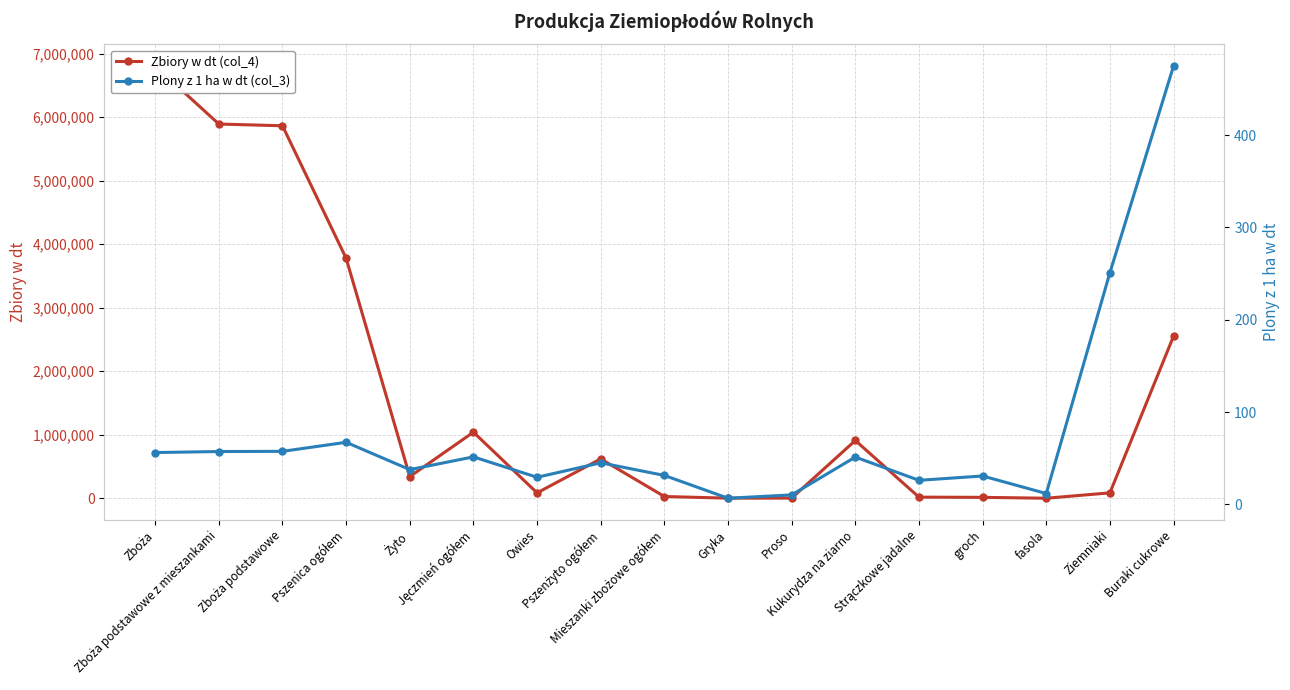

Is the value of Zbiory w dt (col_4) at Pszenica ogółem greater than the value of Plony z 1 ha w dt (col_3) at Gryka?

Yes